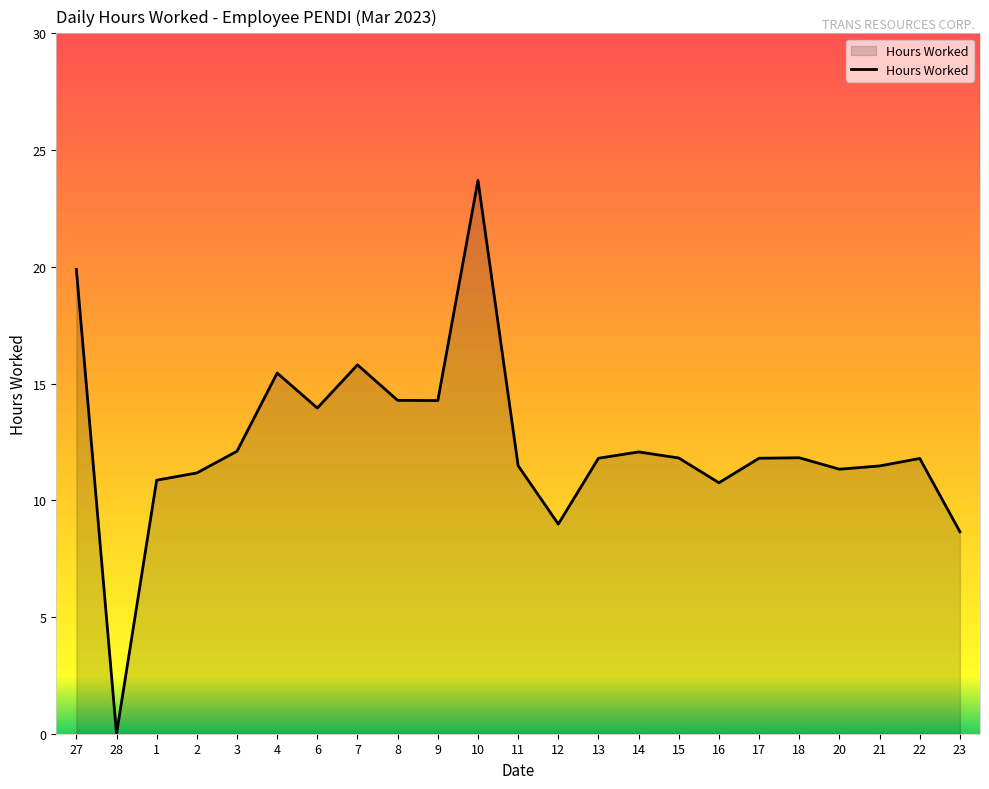

Read the value at 22.

11.8